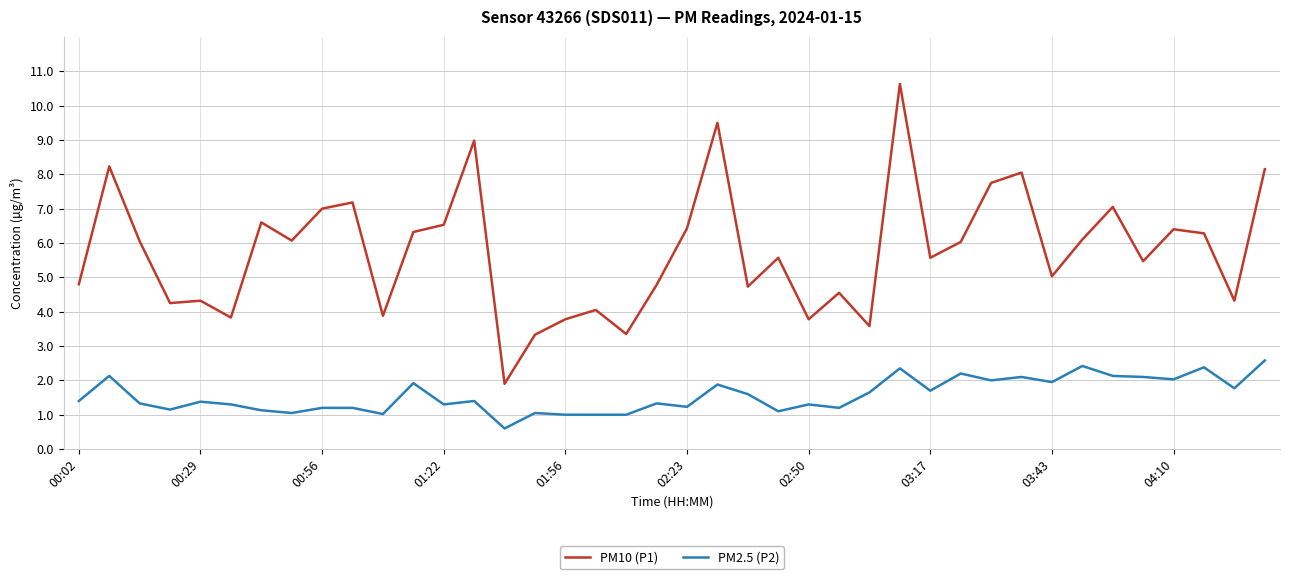

Is this an area chart (filled region under the line)?

No